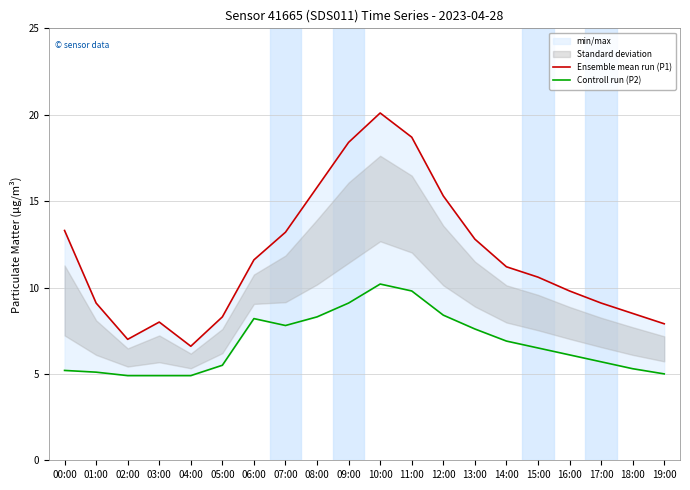

How many lines are shown in the chart?

2